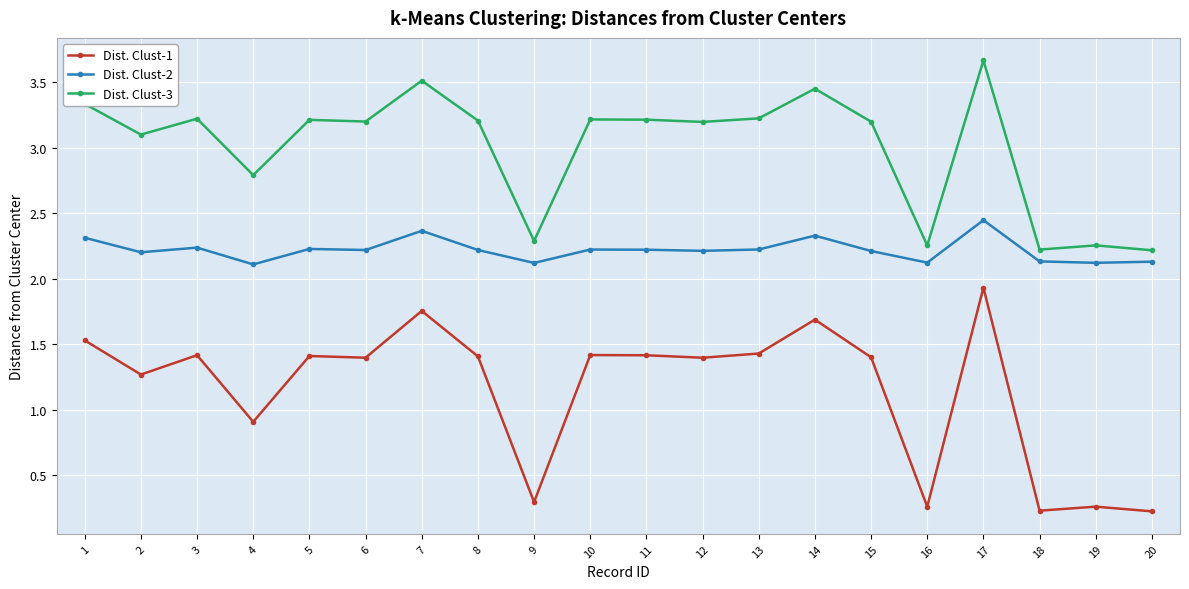

At which category does Dist. Clust-3 reach its first local valley?

2